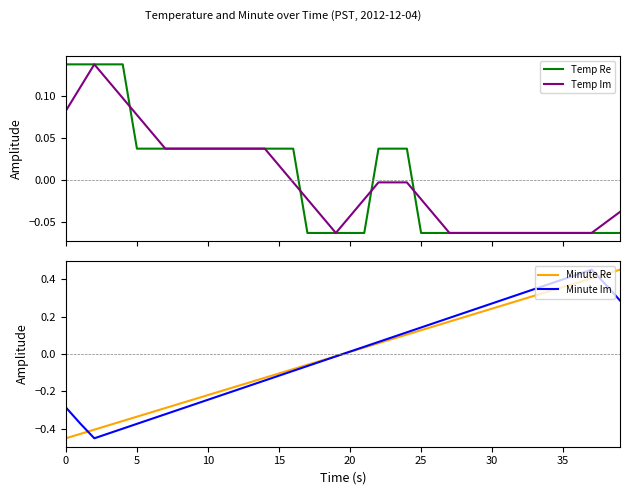

How many data points in Minute Im are less than 0?

20